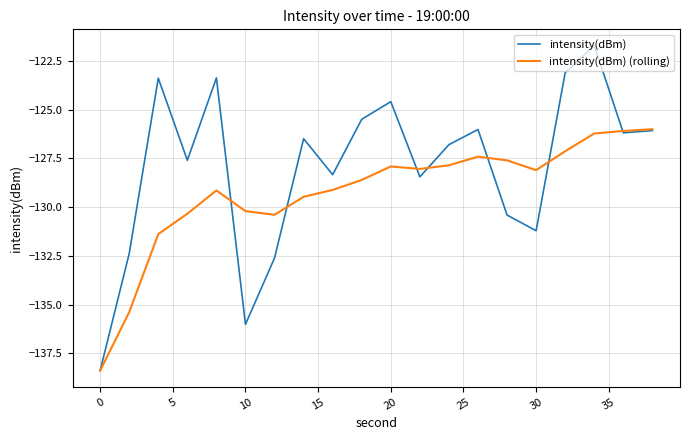

At how many categories does at least one series exceed -136?

19